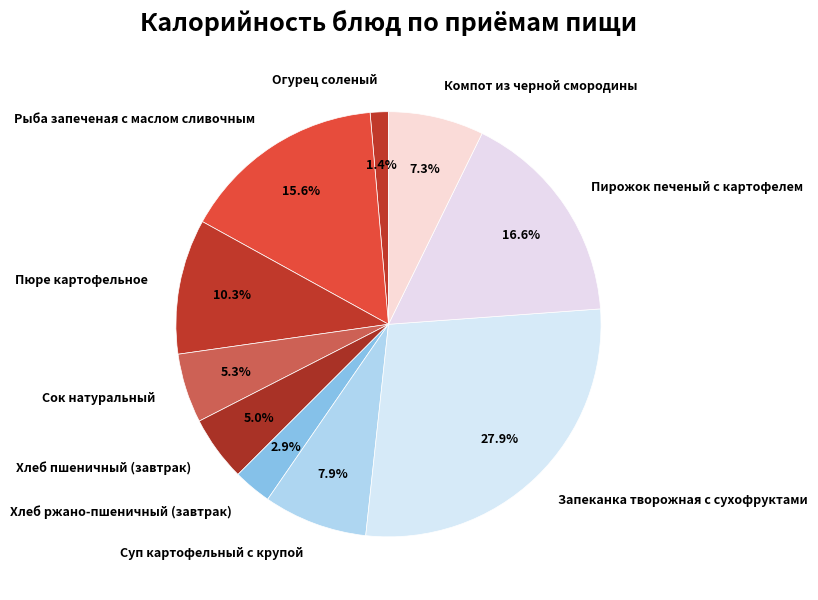

To the nearest percent, what is the average slice percentage?

10%